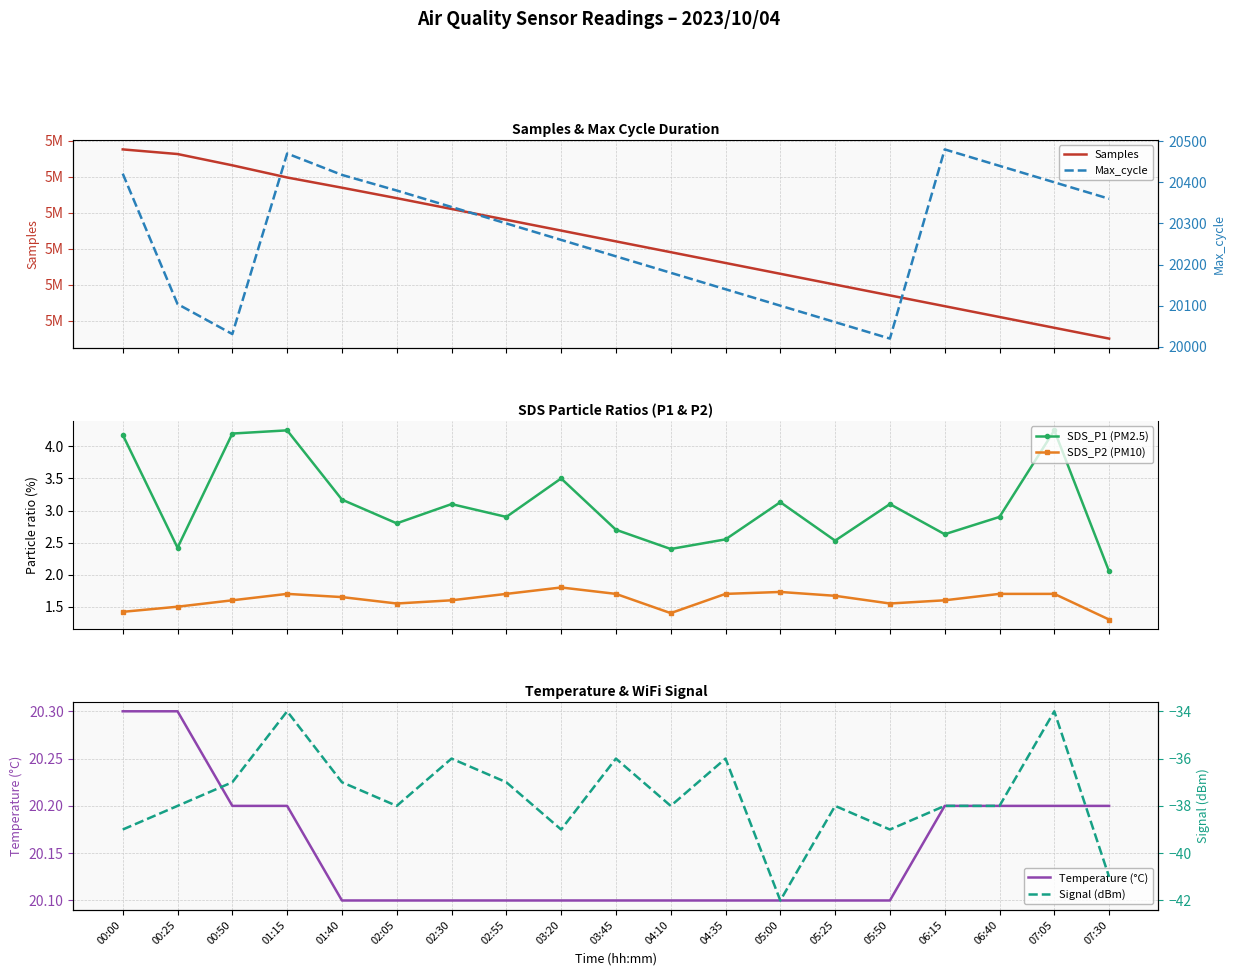

What is the value of the SDS_P2 (PM10) point at the 2nd from the left?

1.5